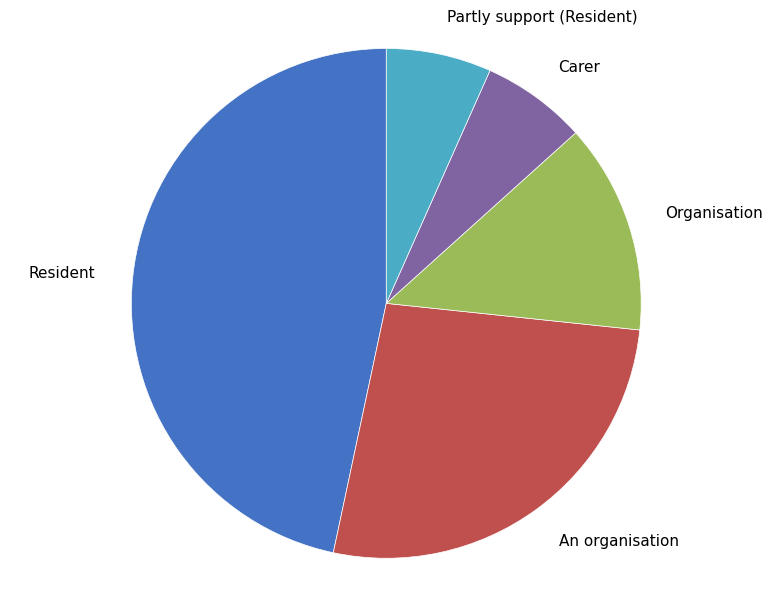

True or false: Carer accounts for 7% of the total.

True